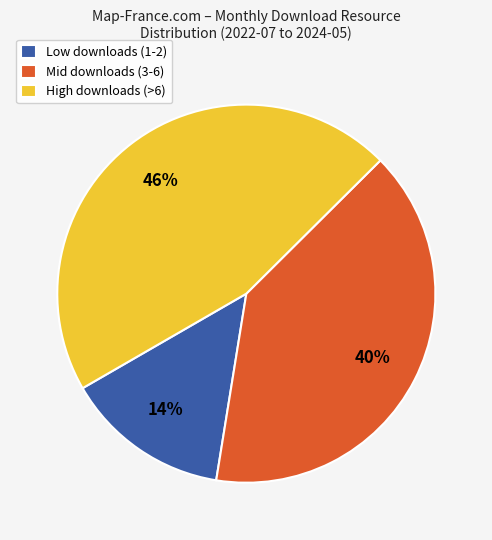

Is it true that Mid downloads (3-6) is 46% of the pie?

False